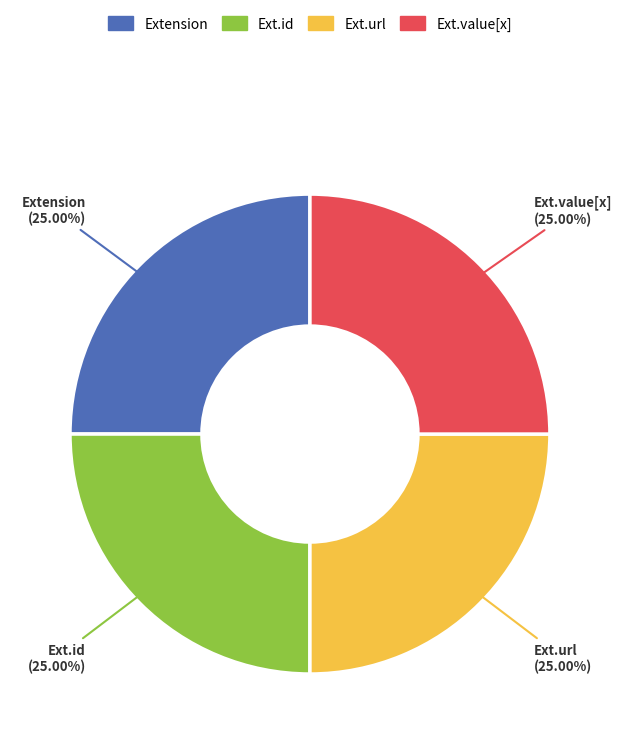

What is the ratio of the value at Ext.id to the value at Ext.url?

1.0